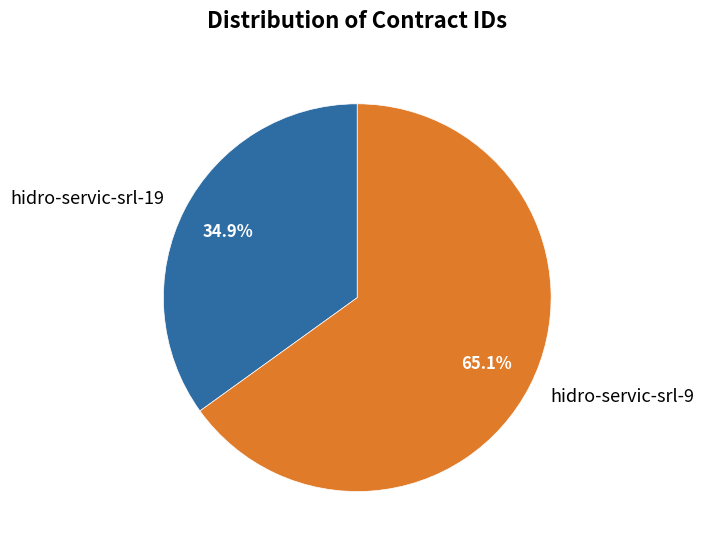

Between hidro-servic-srl-19 and hidro-servic-srl-9, which is larger?

hidro-servic-srl-9